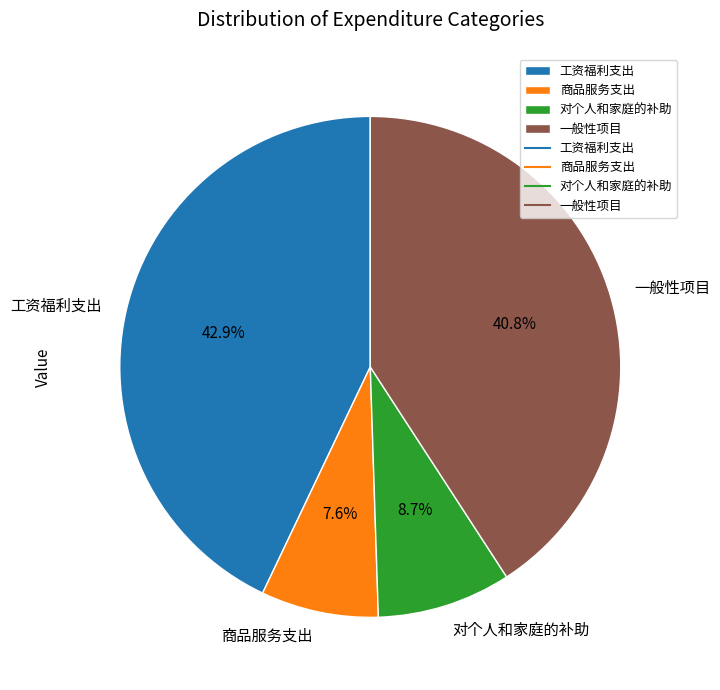

Which category has the biggest portion of the pie?

工资福利支出